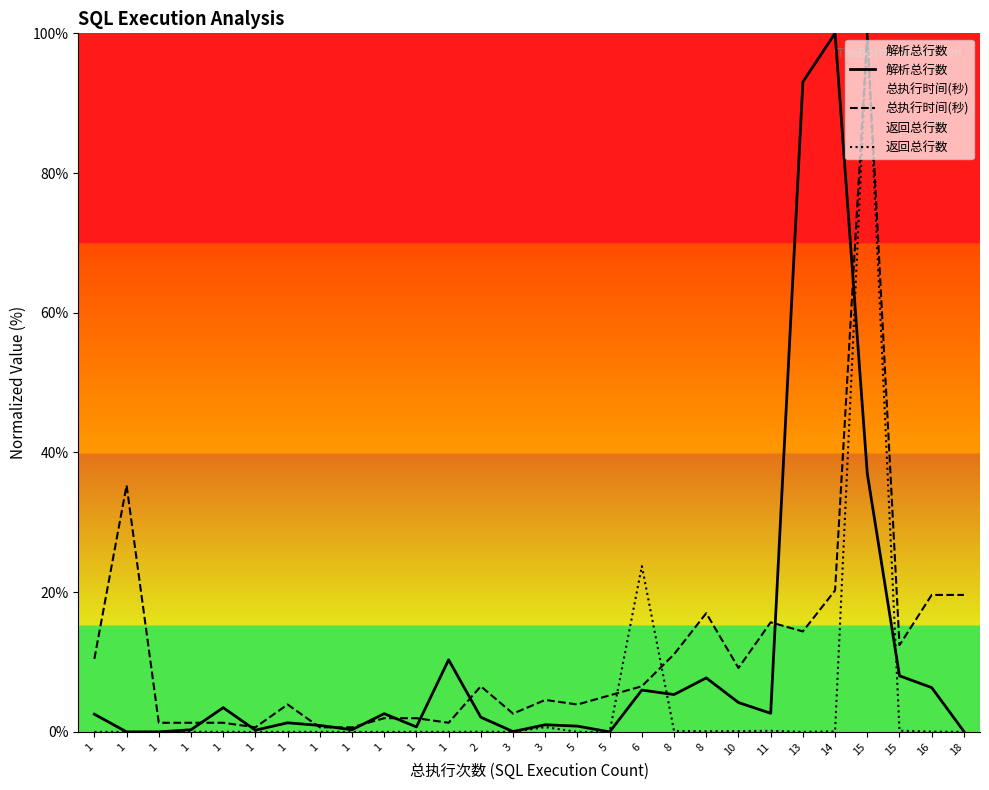

Count the number of categories in the chart.

28